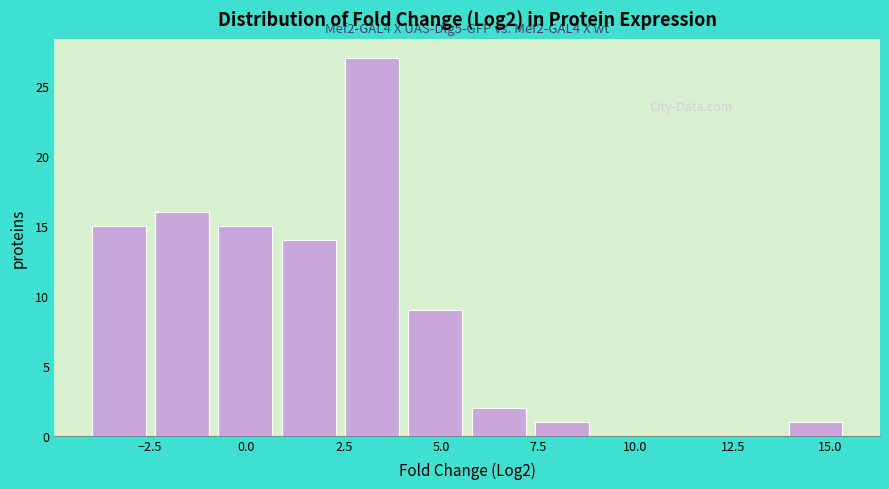

Around what value on the x-axis is the tallest bar? Give the approximate position of its centre, as read against the axis.

3.0